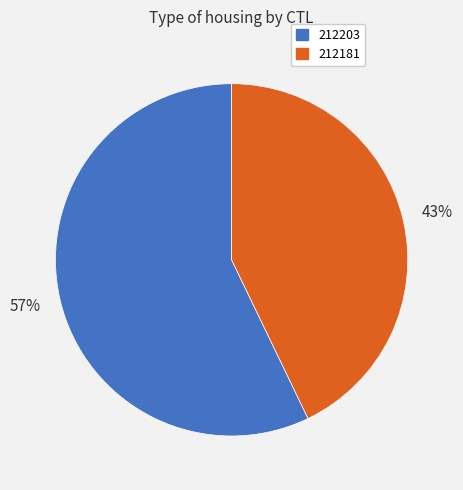

What percentage is the 212181 slice, to the nearest percent?

43%